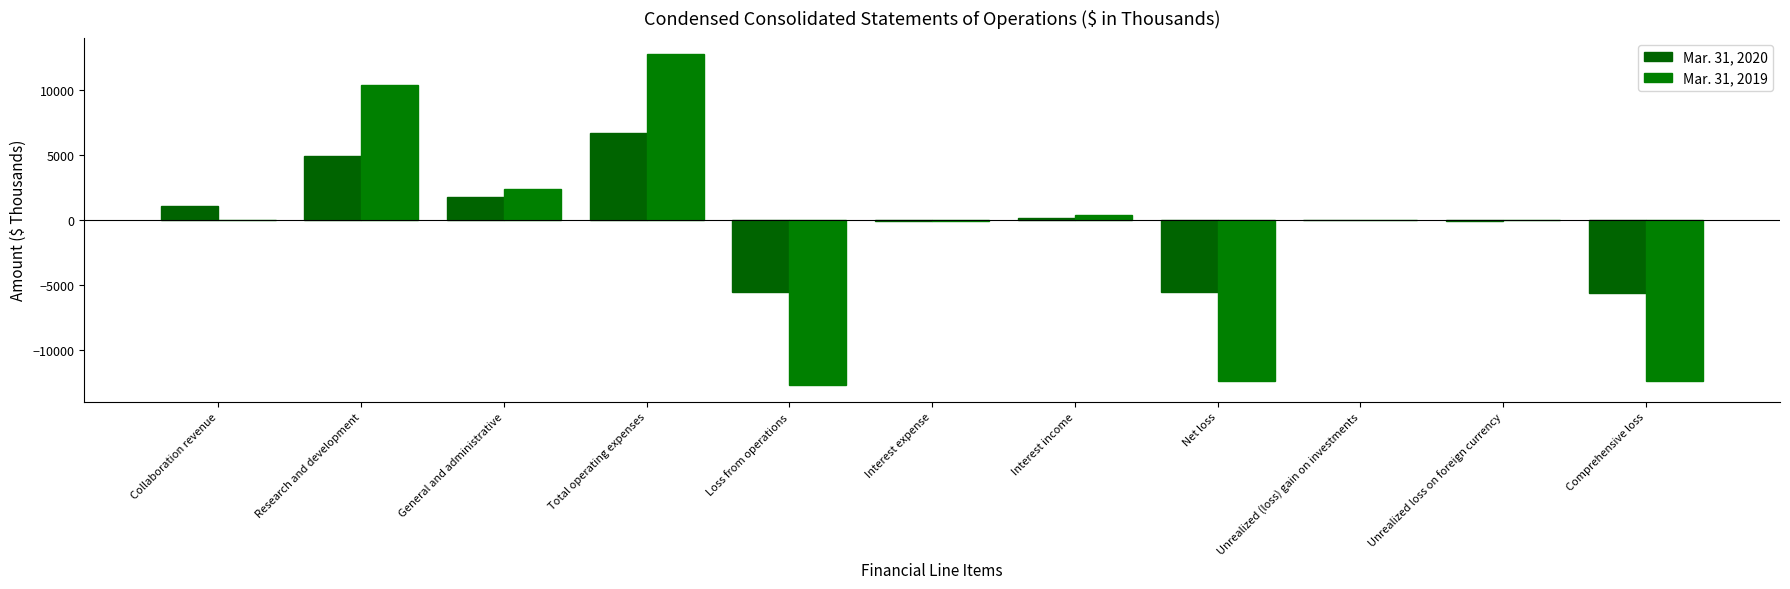

True or false: Mar. 31, 2020 has a value of -7706 at Net loss.

False